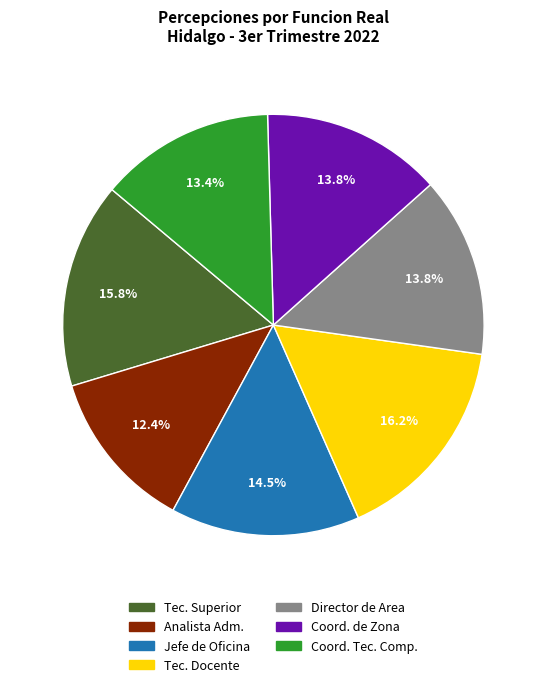

Count the number of slices in the pie.

7